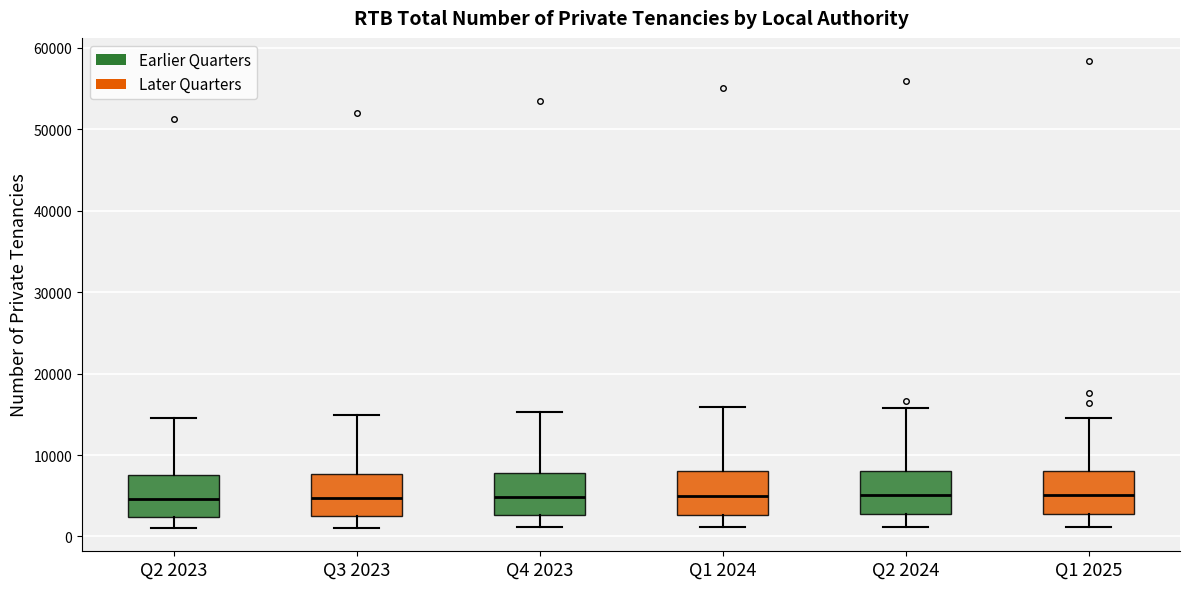

Reading left to right, transcribe this box plot: for each box, give where its median line is, the range the box spans, and where its two whiskers end, as read against the y-axis. The values are not printed on the chart, so give them approximately, as read against the axis.

Q2 2023: median 5000, box 2000 to 8000, whiskers 1000 to 15000
Q3 2023: median 5000, box 3000 to 8000, whiskers 1000 to 15000
Q4 2023: median 5000, box 3000 to 8000, whiskers 1000 to 15000
Q1 2024: median 5000, box 3000 to 8000, whiskers 1000 to 16000
Q2 2024: median 5000, box 3000 to 8000, whiskers 1000 to 16000
Q1 2025: median 5000, box 3000 to 8000, whiskers 1000 to 15000